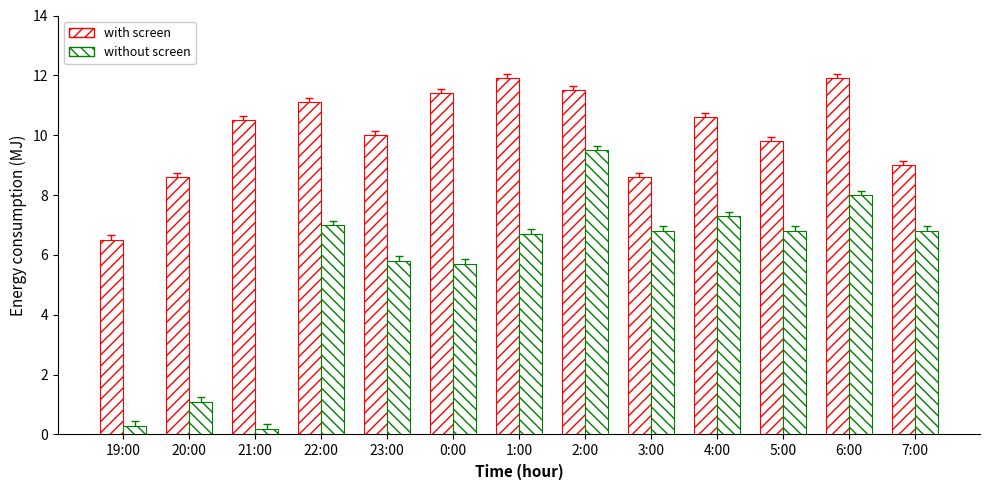

How many data points does each series have?

13